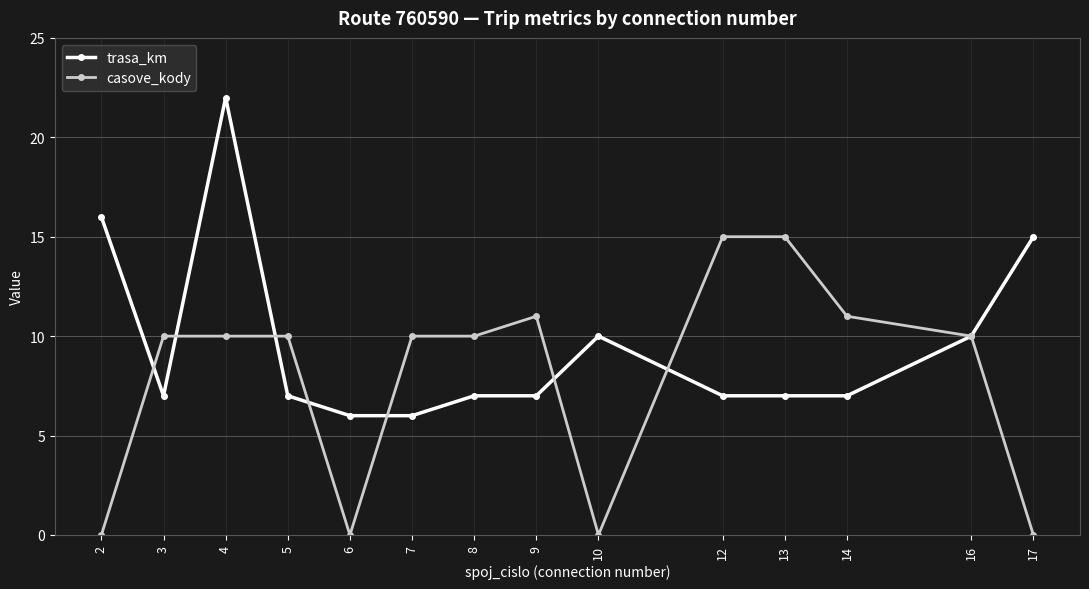

Which series has the widest spread of values?

trasa_km